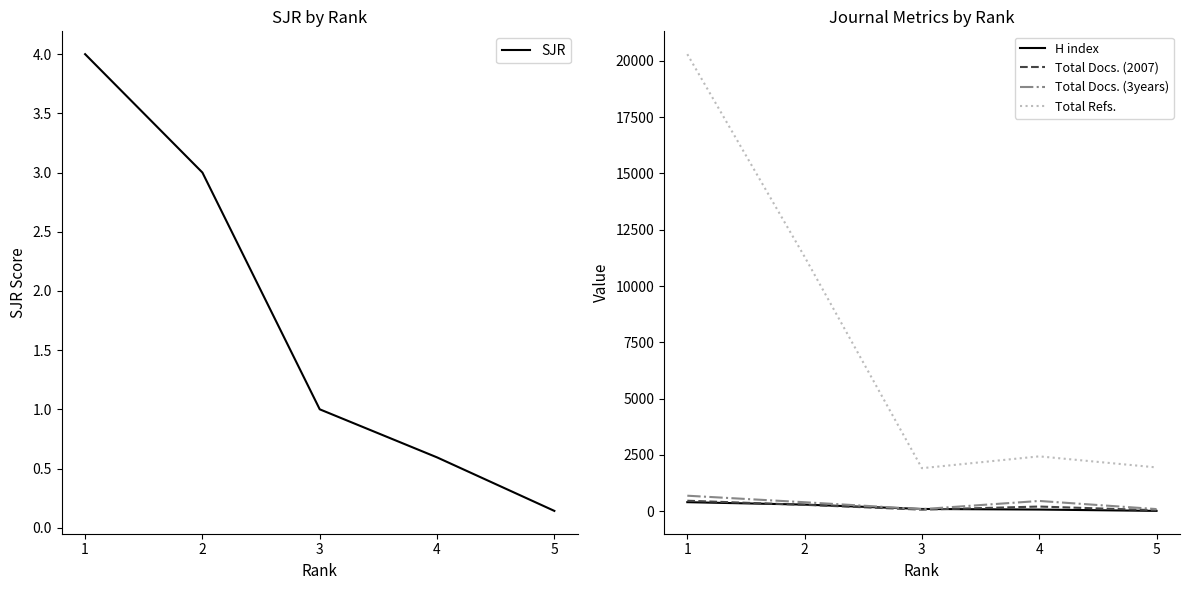

Is it true that Total Docs. (2007) equals 184.1 at 2?

False